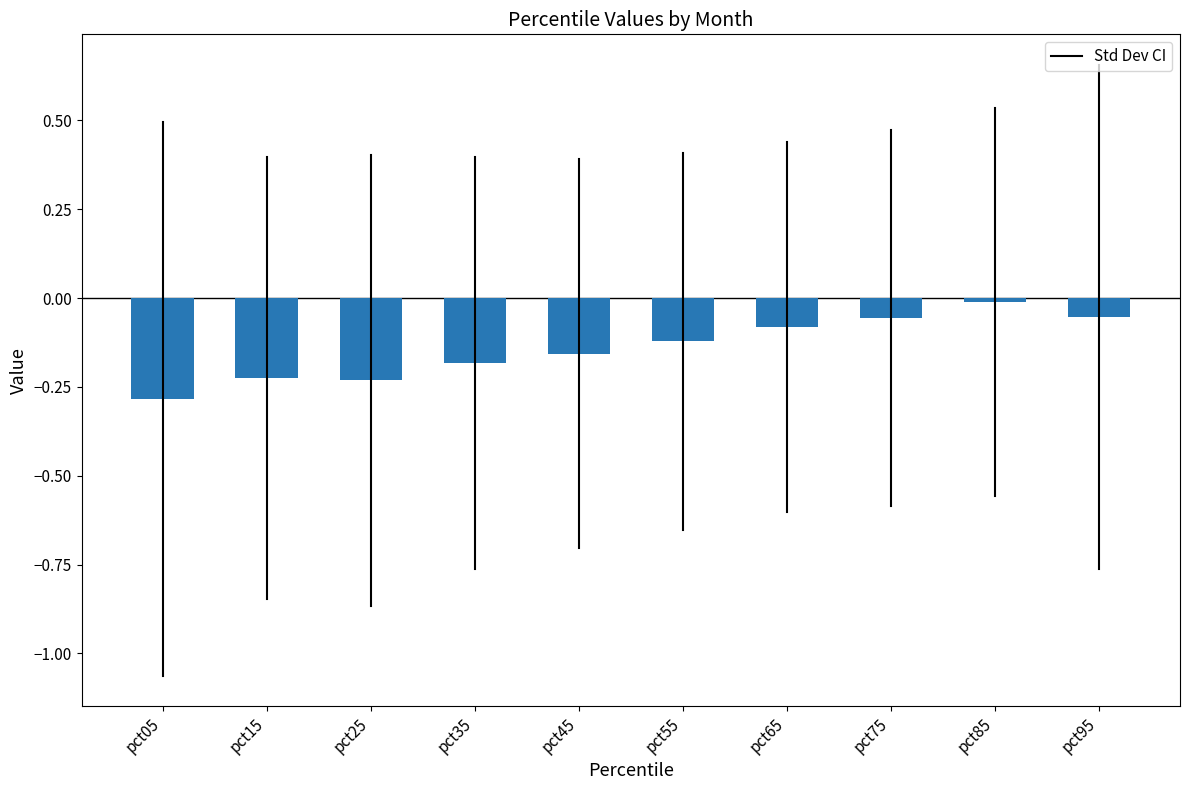

Which category has the highest value across all series?

pct85